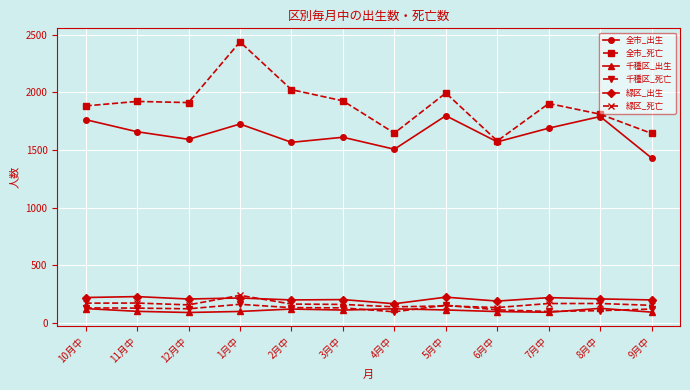

True or false: 千種区_死亡 and 全市_出生 intersect in this chart.

False